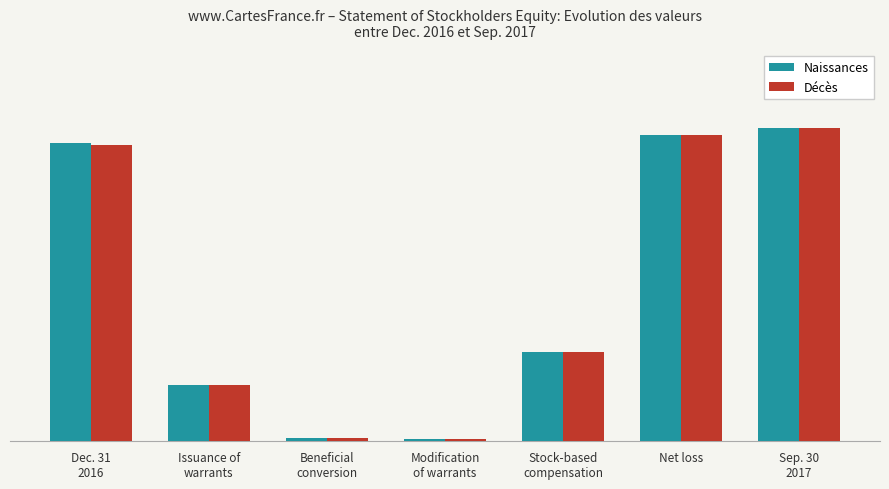

What are all the series names shown in the legend?

Naissances, Décès